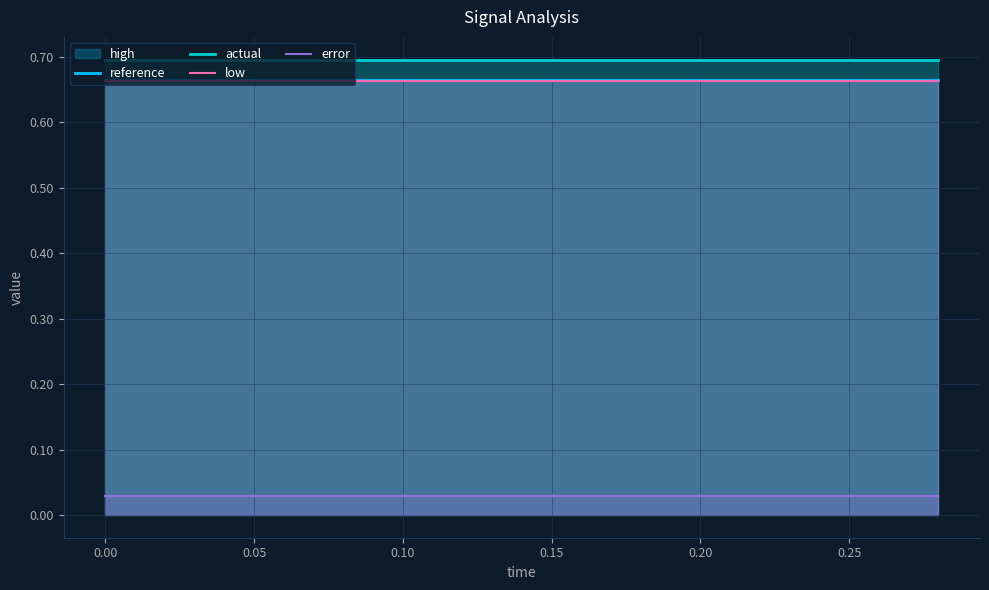

The value of reference at 0.00 is 1.0. True or false?

False